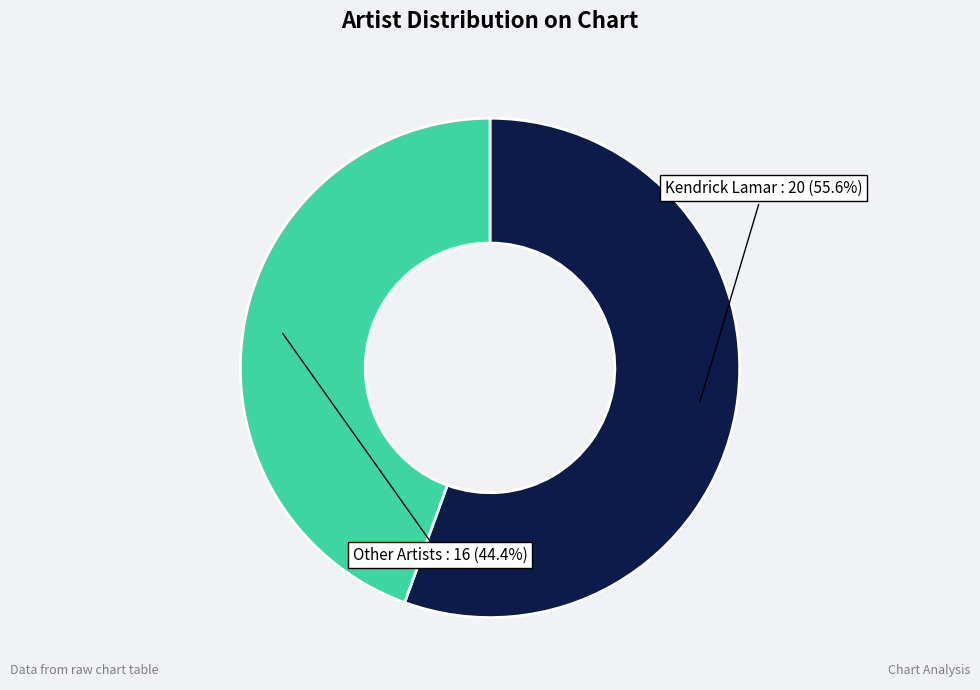

Does any single category account for the majority?

Yes